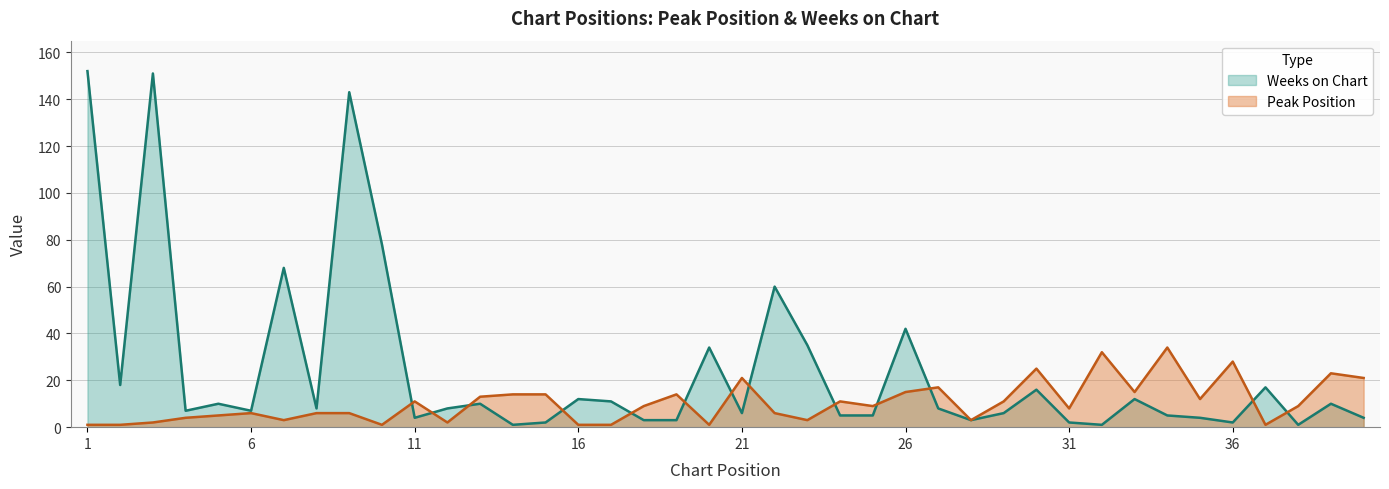

What is the highest value of the Peak Position series?

34